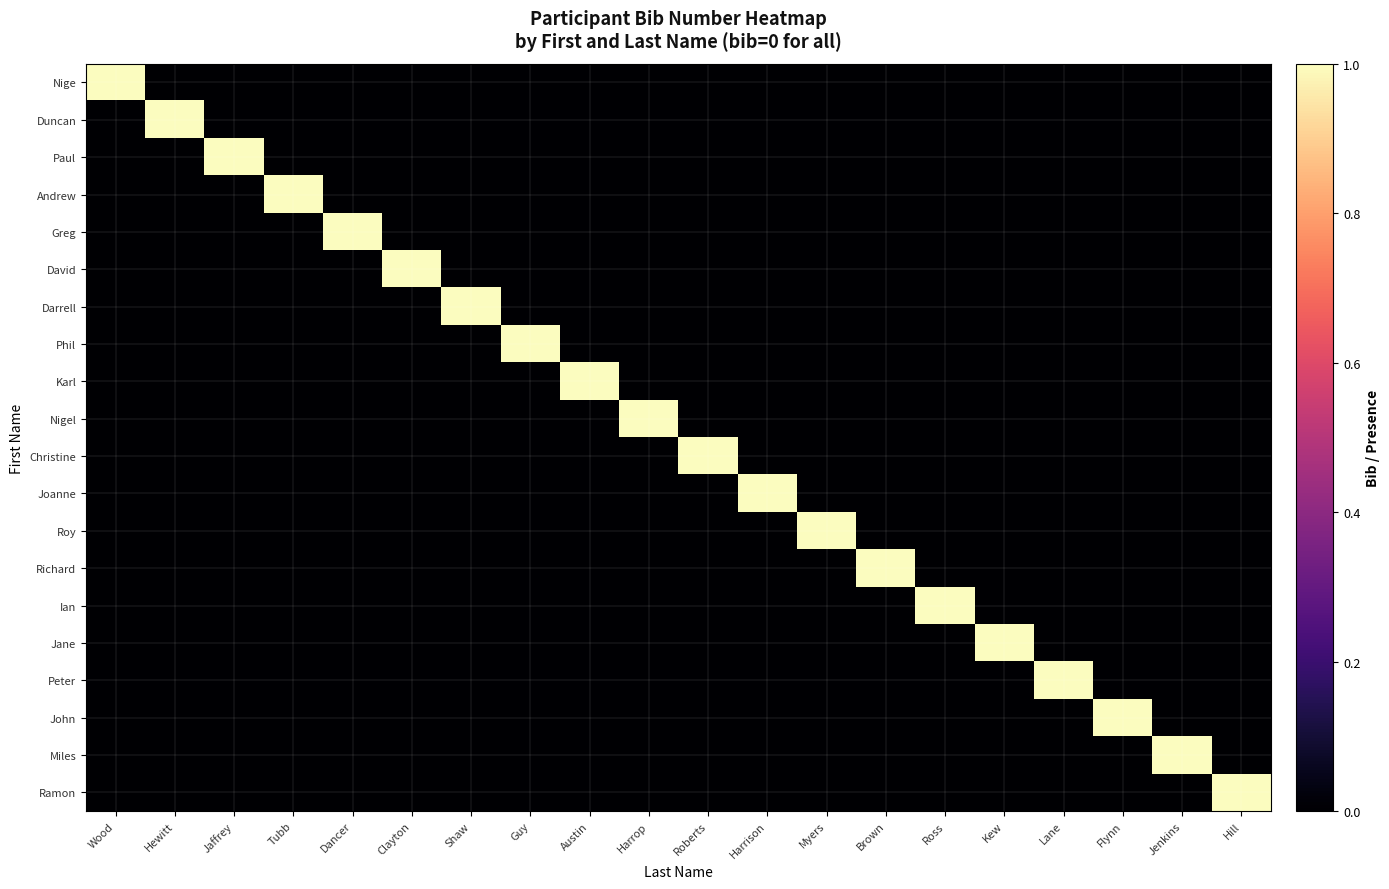

List the series in order of their peak value, highest first.

Nige, Duncan, Paul, Andrew, Greg, David, Darrell, Phil, Karl, Nigel, Christine, Joanne, Roy, Richard, Ian, Jane, Peter, John, Miles, Ramon